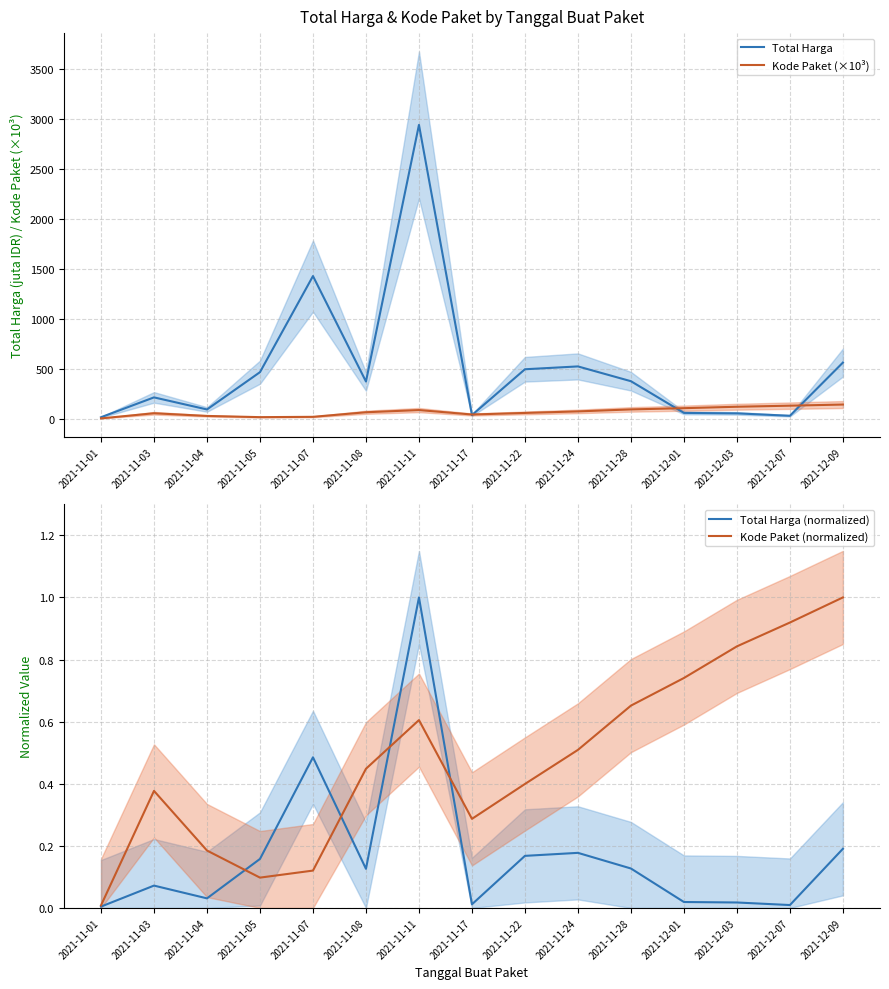

What is the difference between the highest and lowest values at 2021-11-04?

90.6